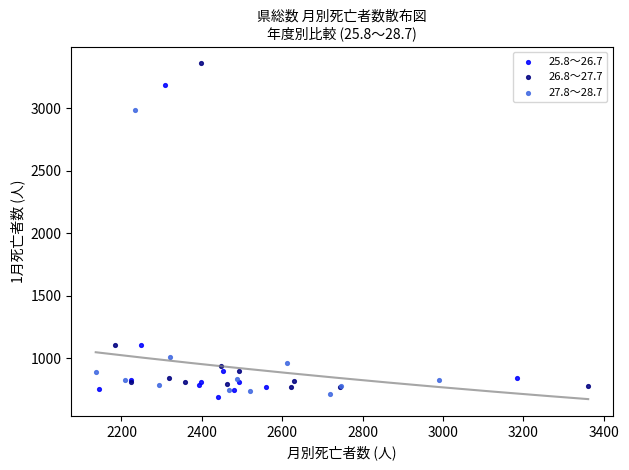

Which series reaches the maximum Y coordinate?

26.8～27.7